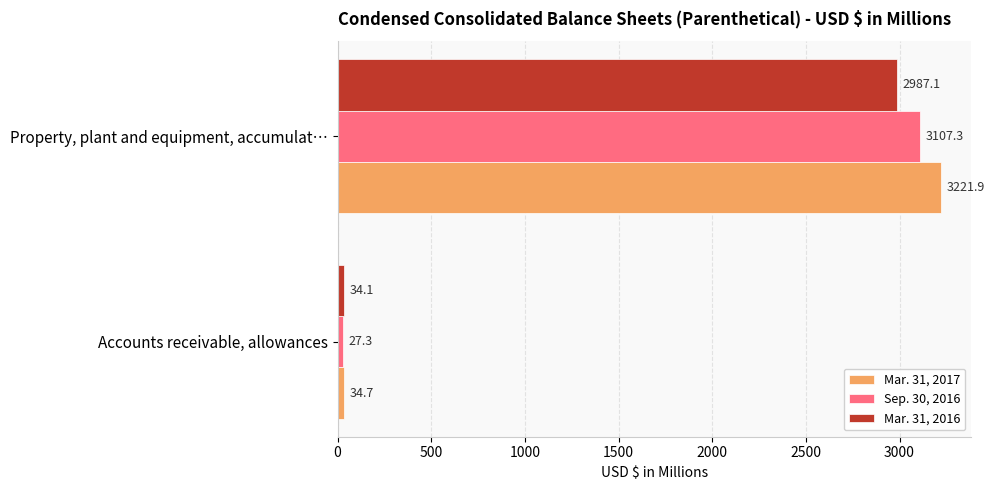

Is it true that Mar. 31, 2017 equals 34.7 at Accounts receivable, allowances?

True